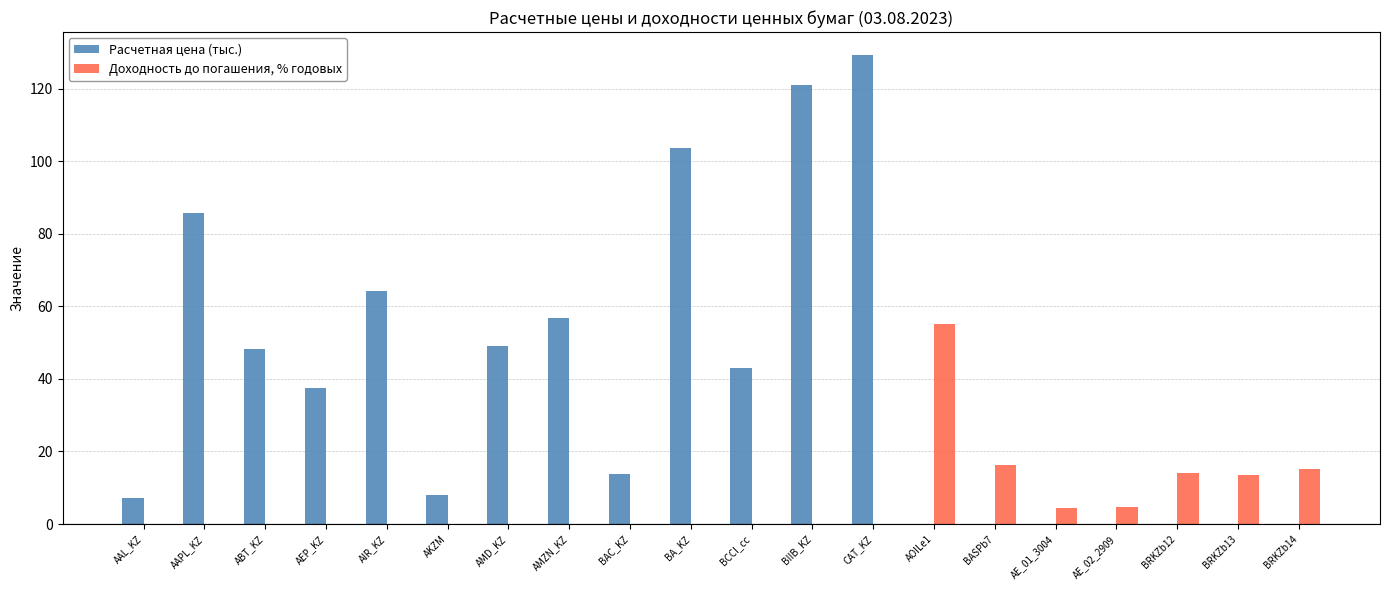

The Расчетная цена (тыс.) series shows 0.1 at BASPb7. True or false?

True